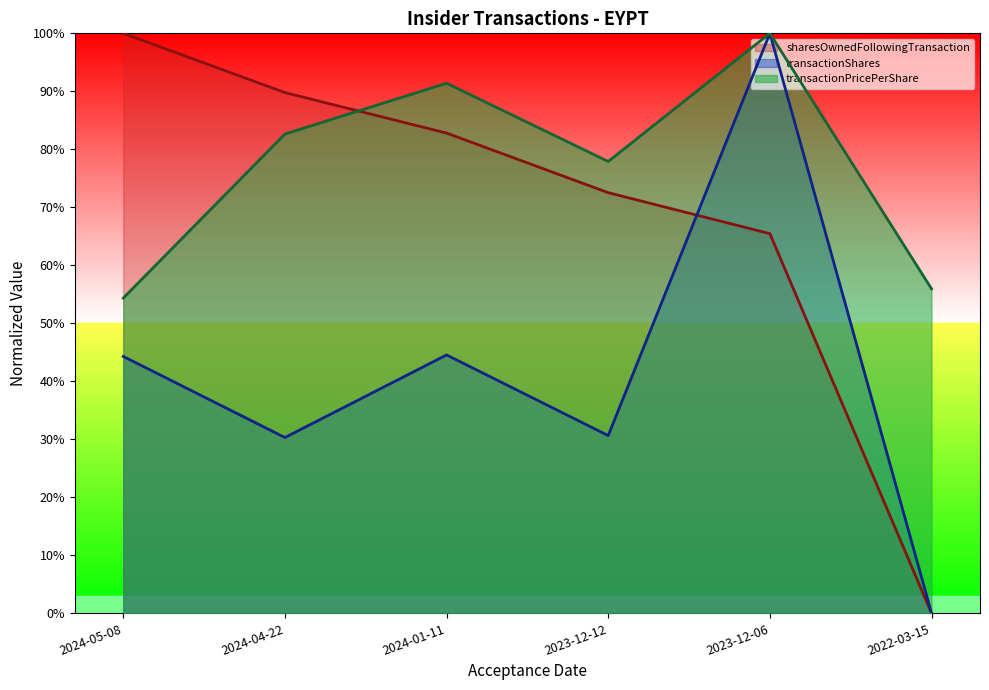

Which series changed the most between 2024-04-22 and 2024-01-11?

transactionShares